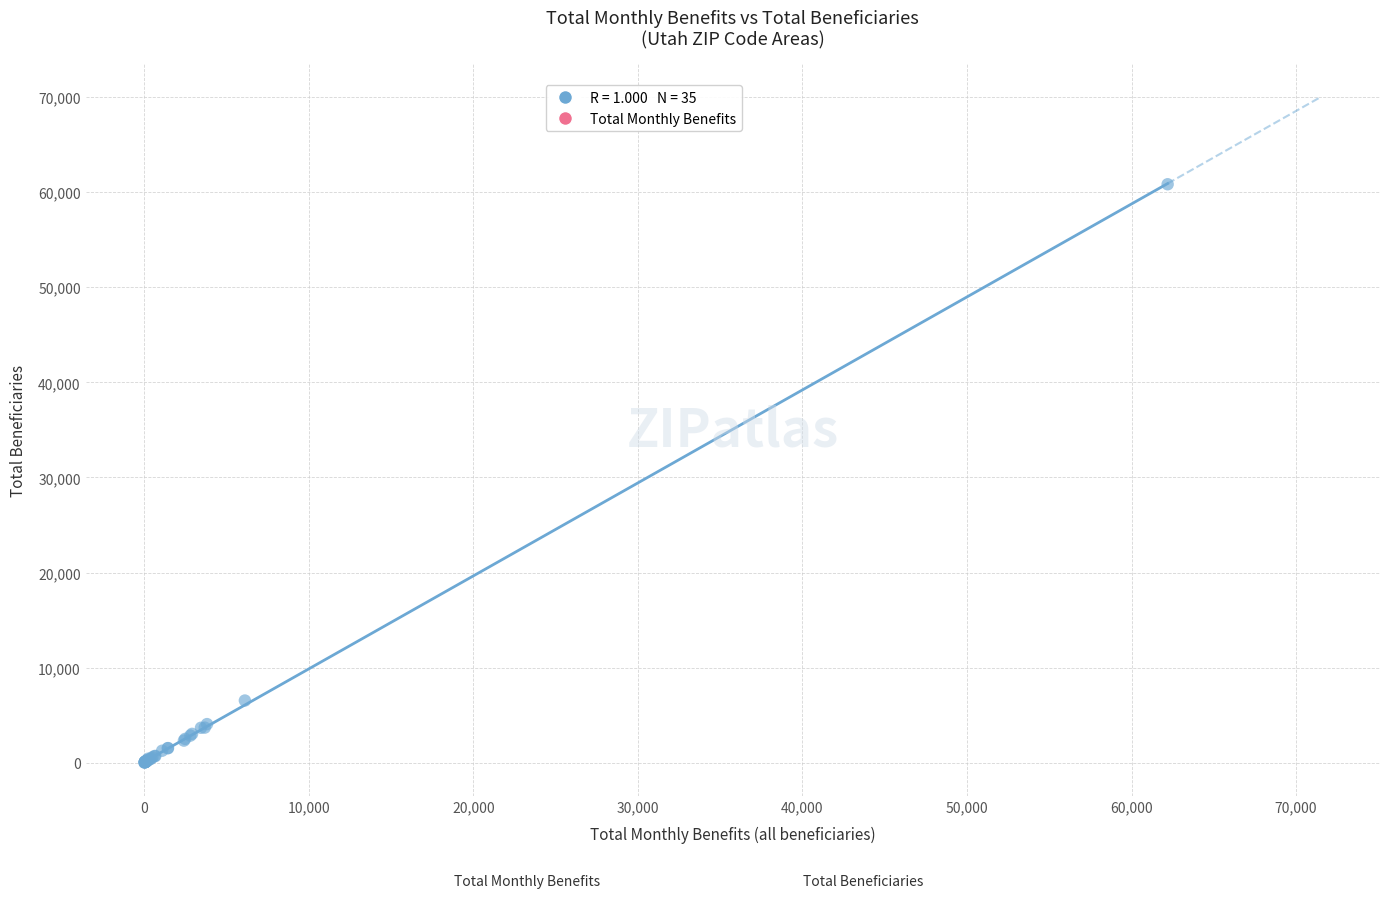

What Y value in the scatter plot is closest to 30425?

6535